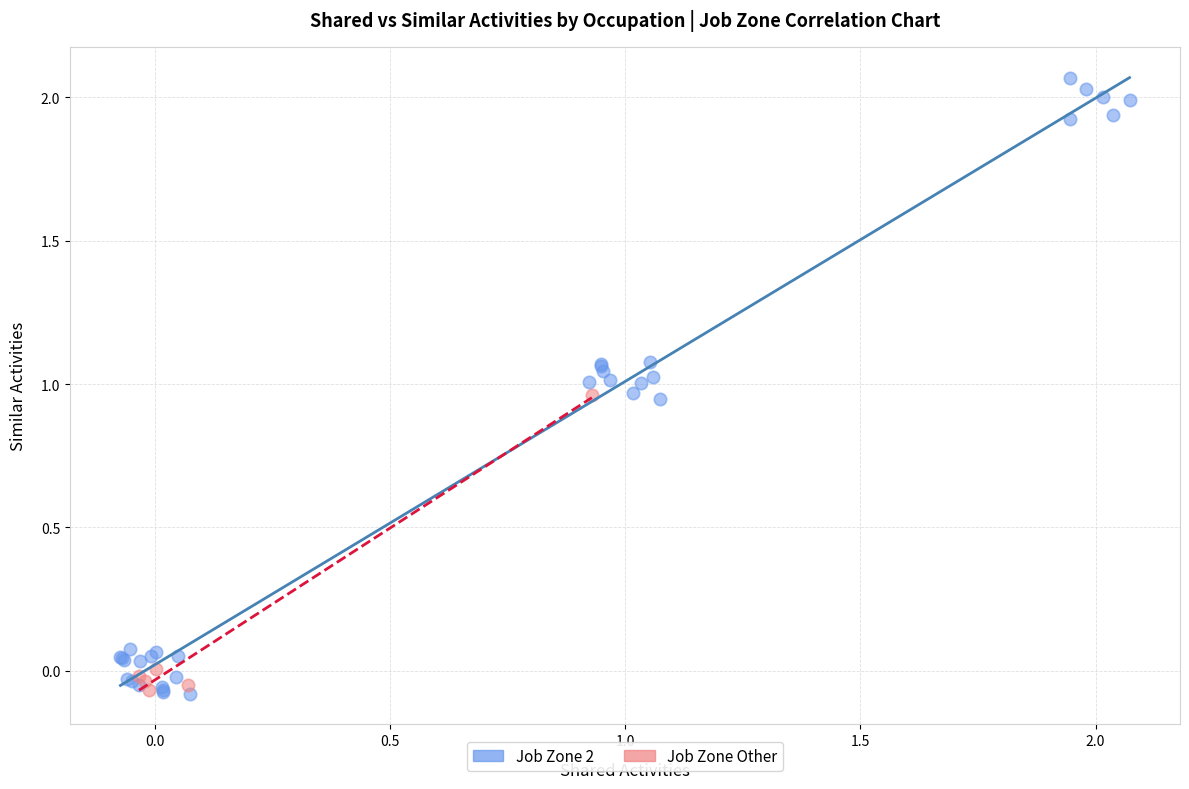

Which series has the widest spread of Y values?

Job Zone 2